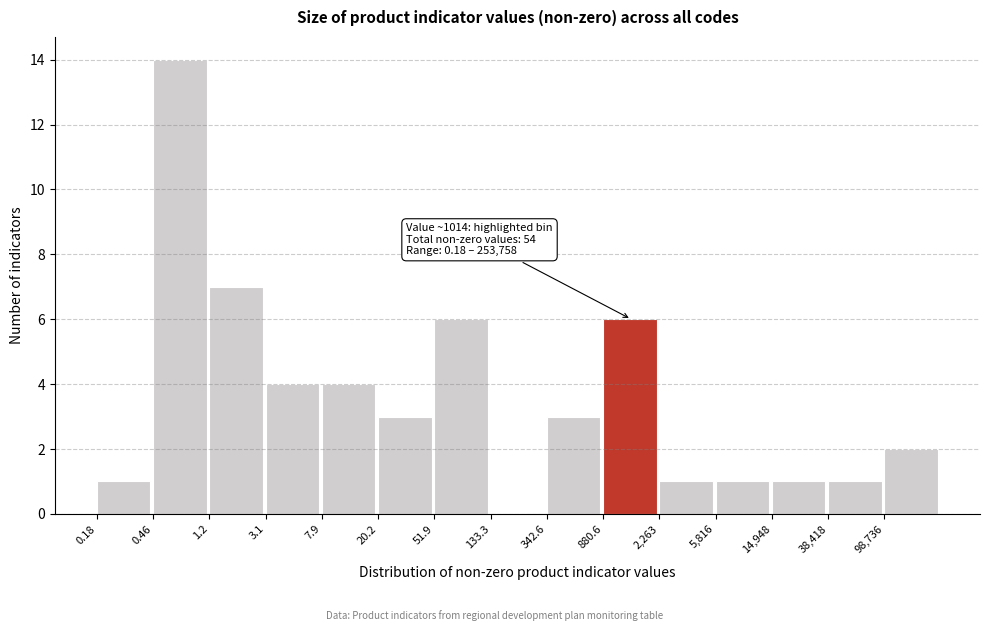

Reading left to right, extract all data points from this chart.

0.18=1	0.46=14	1.2=7	3.1=4	7.9=4	20.2=3	51.9=6	133.3=0	342.6=3	880.6=6	2,263=1	5,816=1	14,948=1	38,418=1	98,736=2